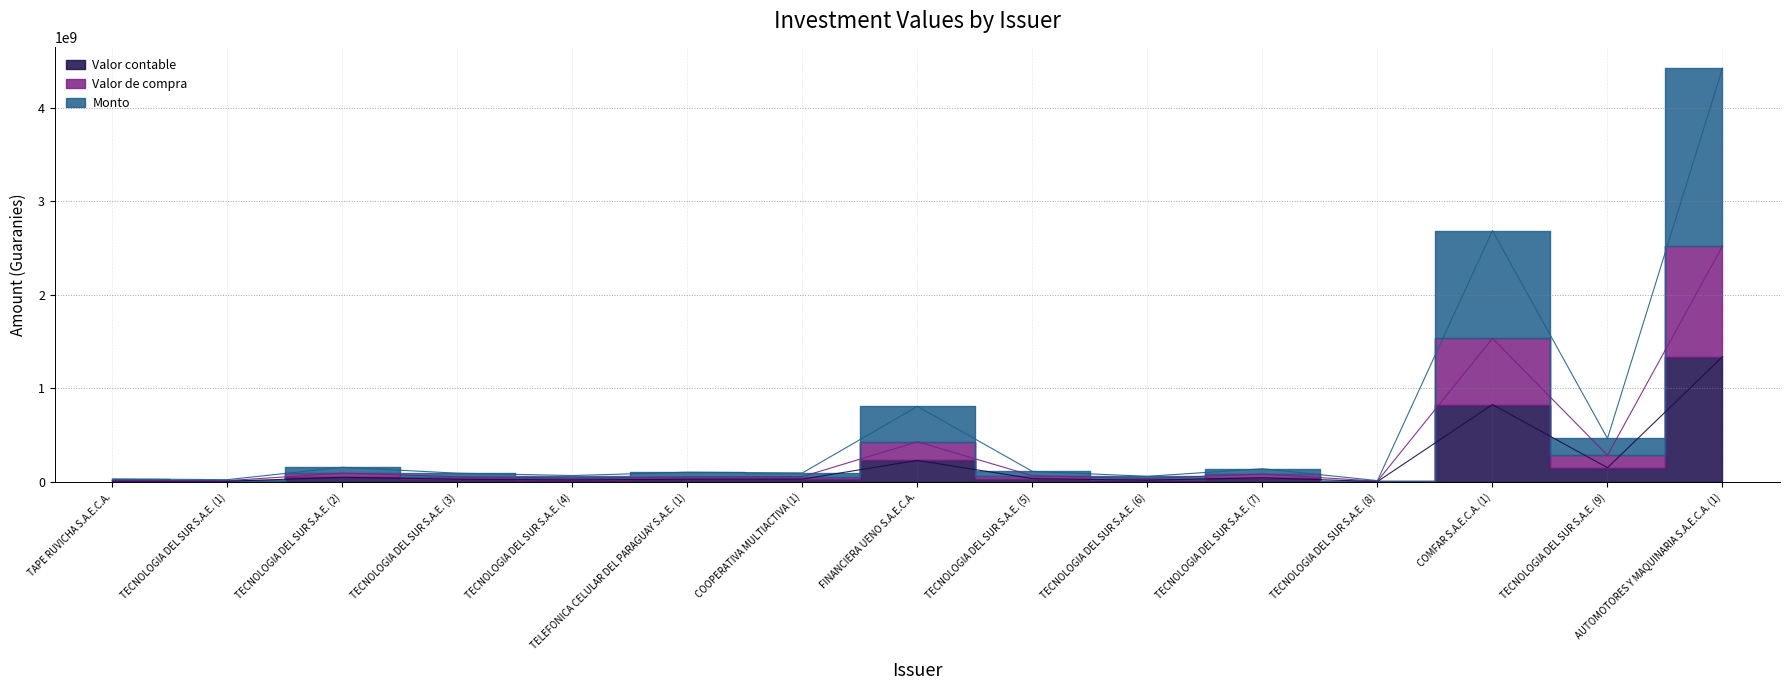

Which series has the widest spread of values?

Monto